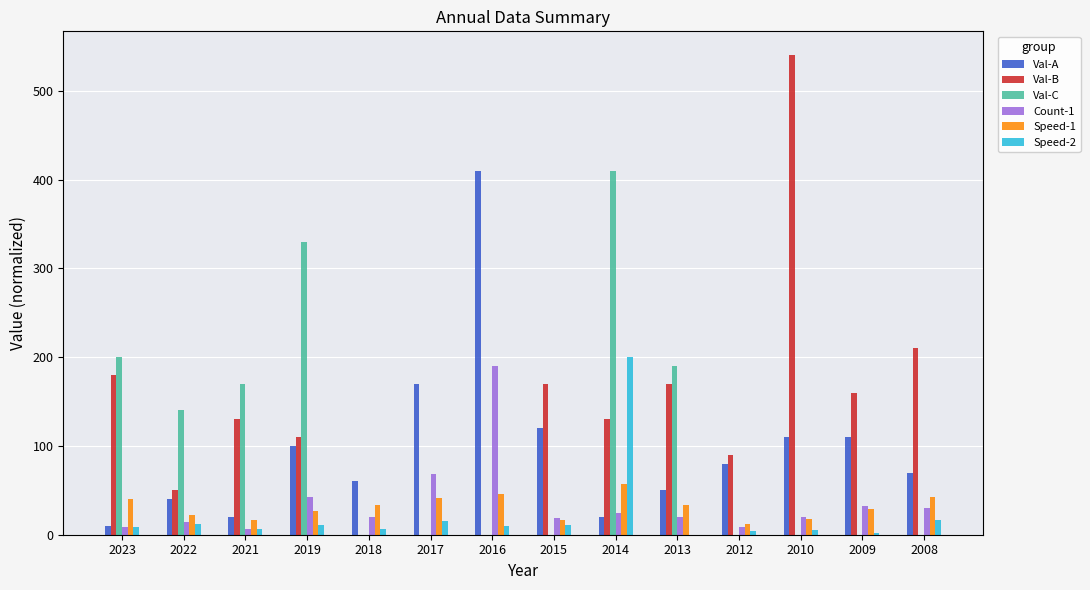

At which label is Val-C closest to 204?

2023